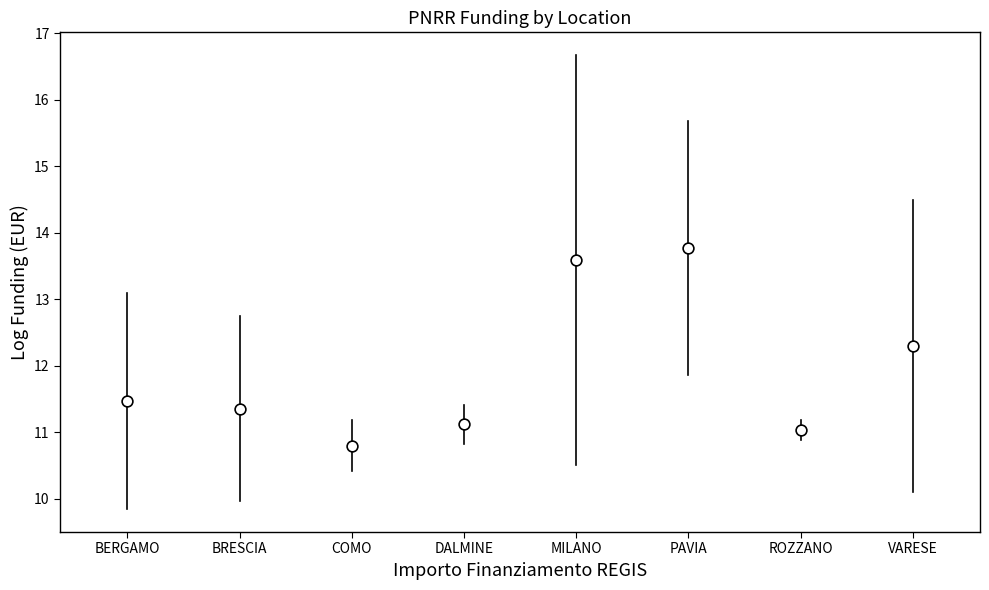

What is the range of Y values (max minus min)?

3.0